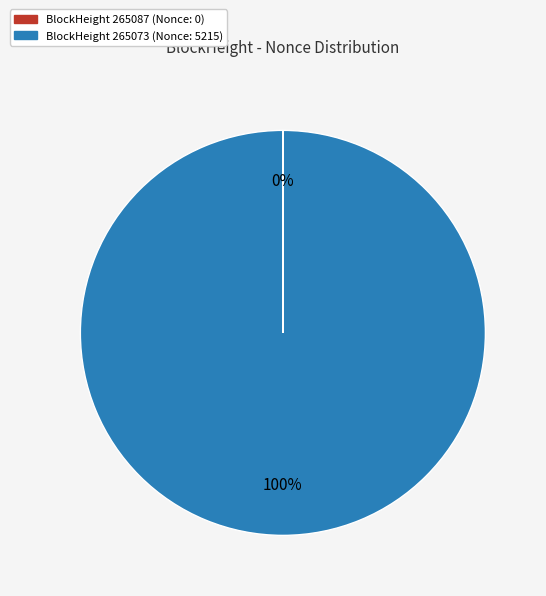

To the nearest percent, what is the difference between the largest and smallest slice percentages?

100%